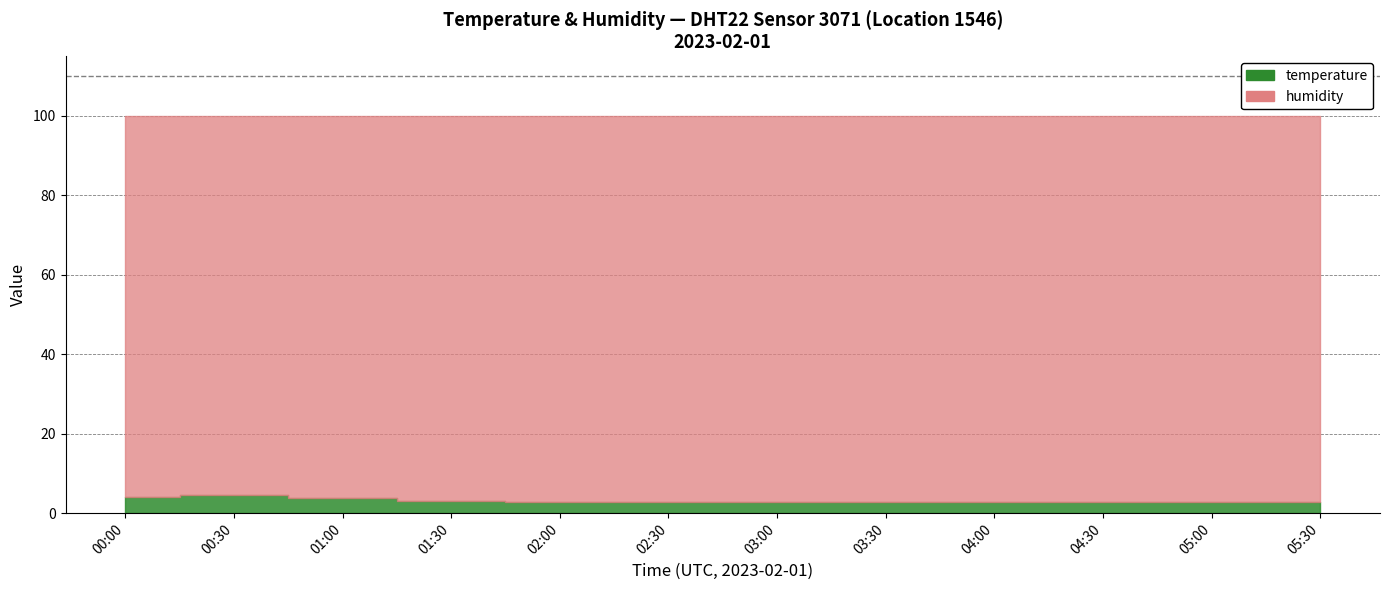

How many lines are shown in the chart?

2